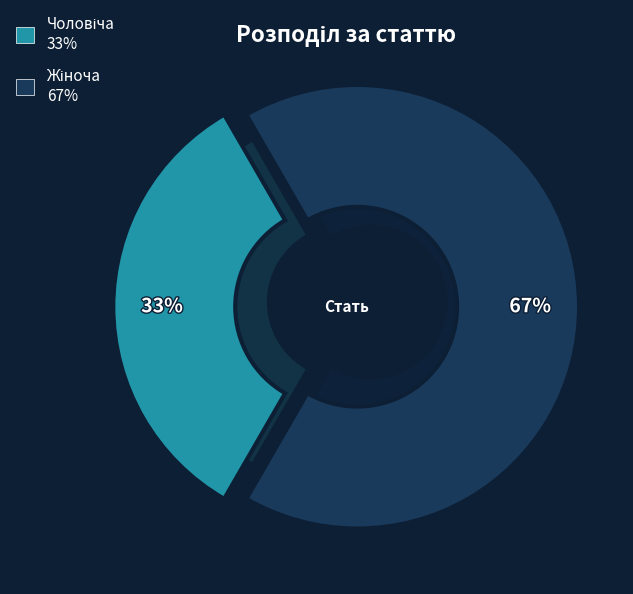

Which category has the biggest portion of the pie?

Жіноча